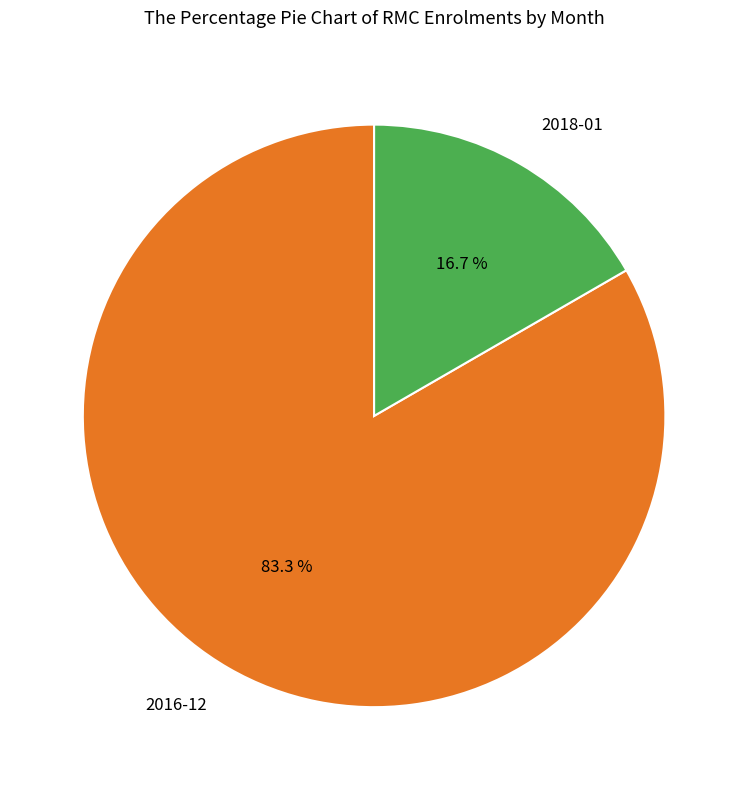

Does any single category account for the majority?

Yes